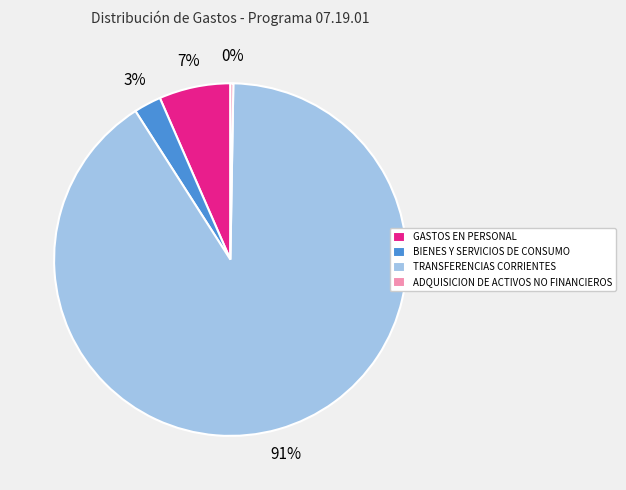

To the nearest percent, what is the average slice percentage?

25%